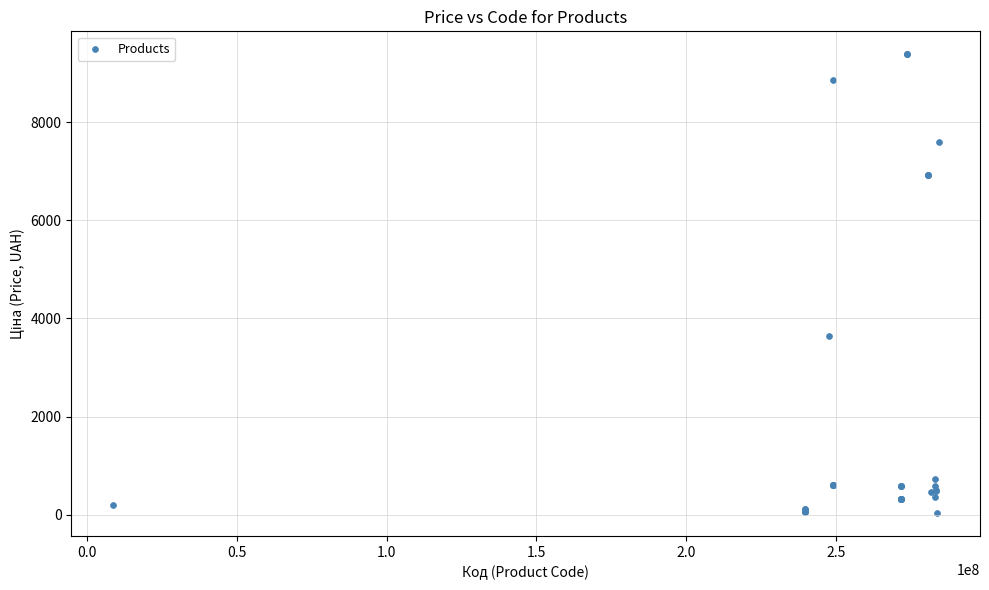

What Y value in the scatter plot is closest to 4708?

3646.5